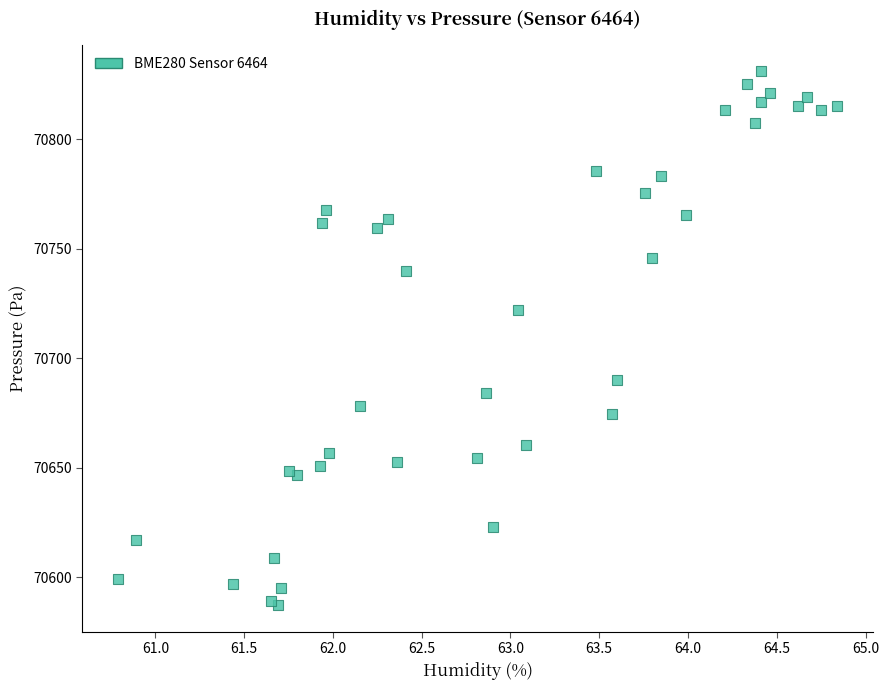

What Y value in the scatter plot is closest to 70709?

70722.0